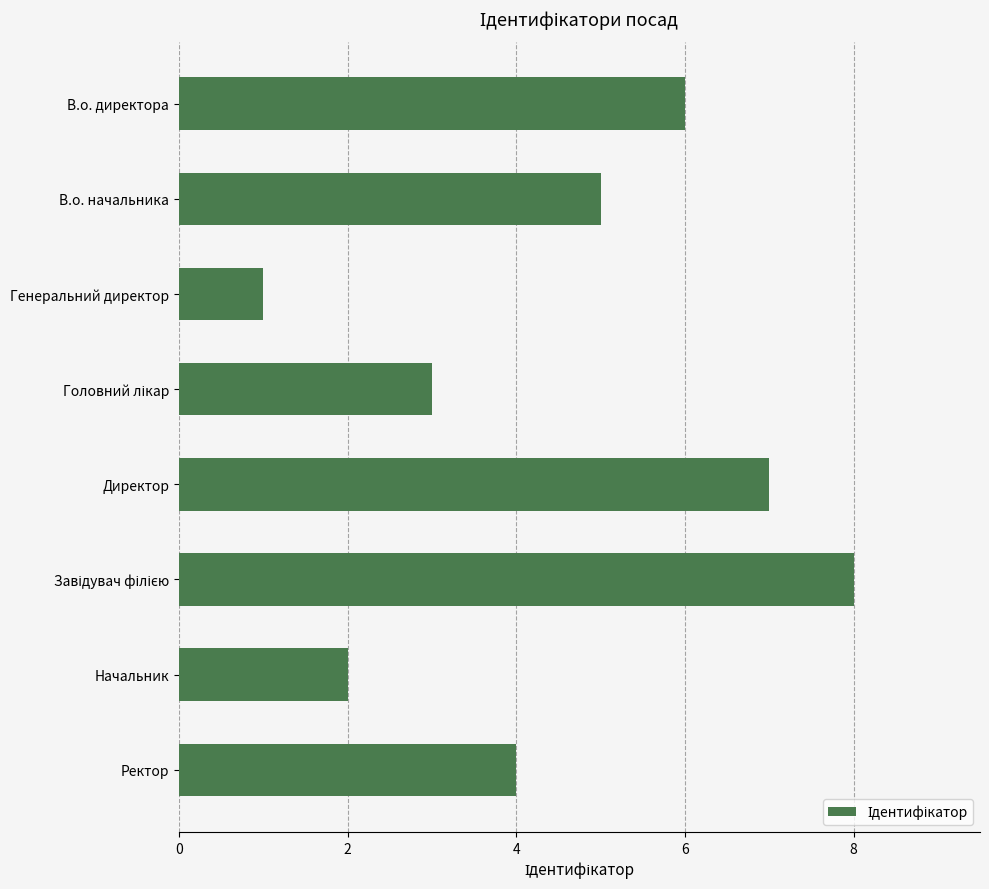

Between Директор and В.о. директора, which is larger?

Директор